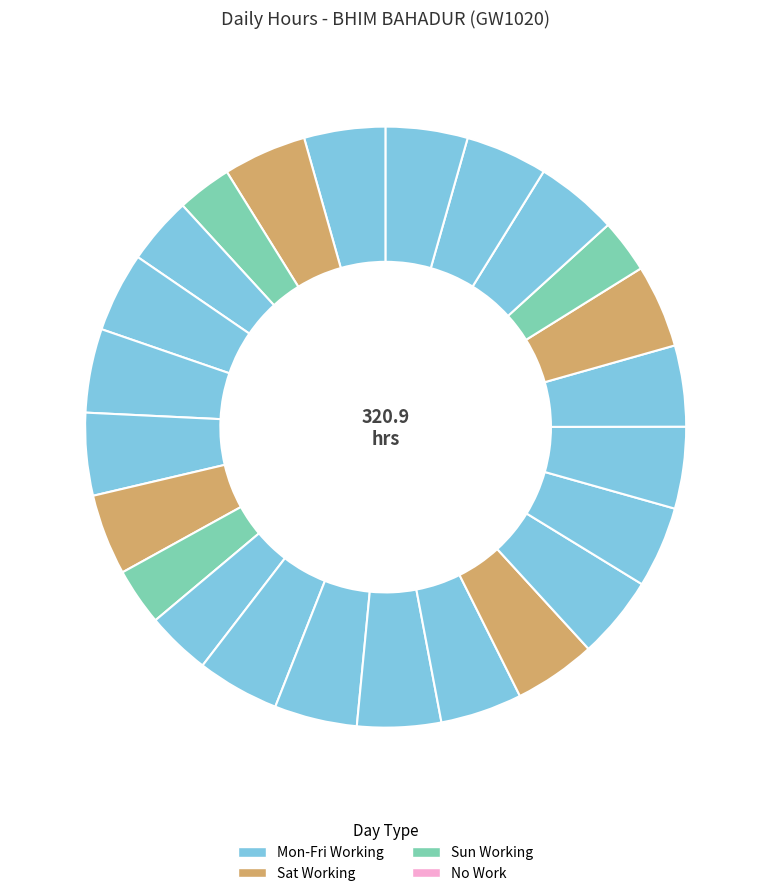

How many segments does this pie chart have?

24